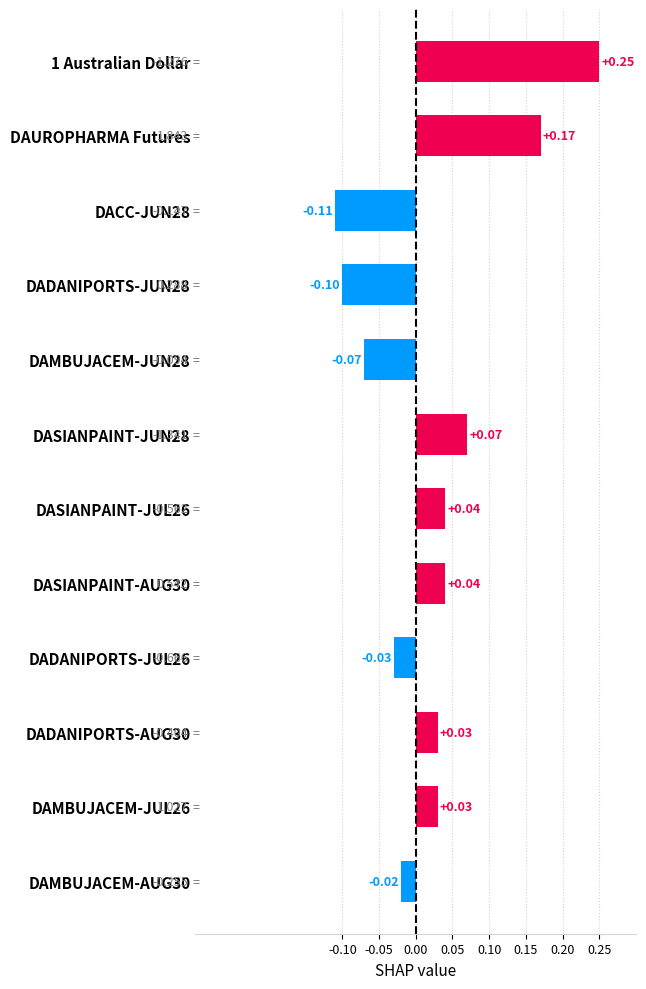

Which category has the highest value across all series?

1 Australian Dollar